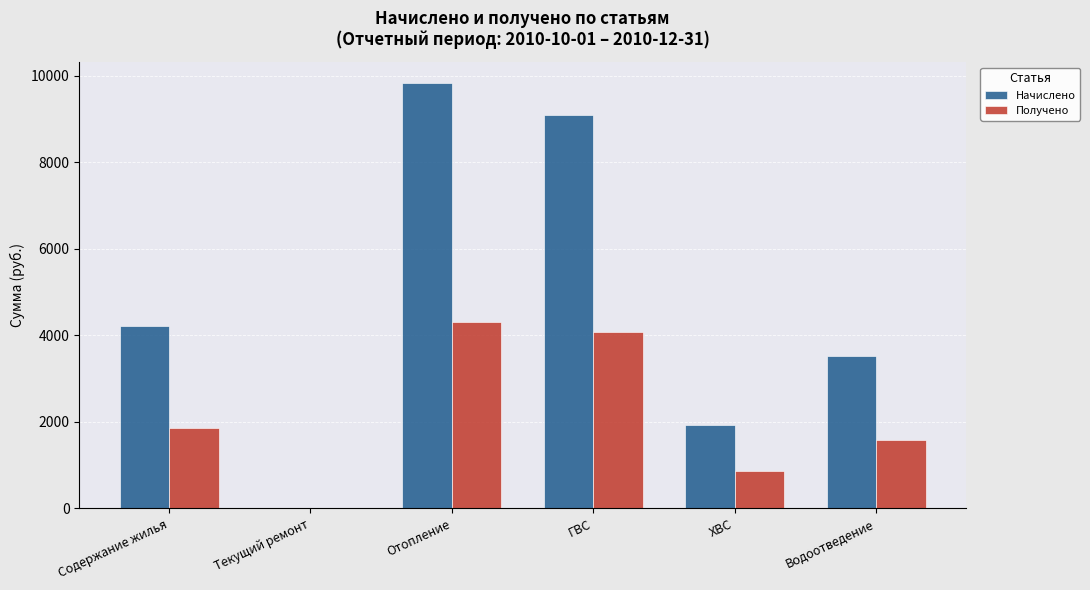

Which series has the widest spread of values?

Начислено